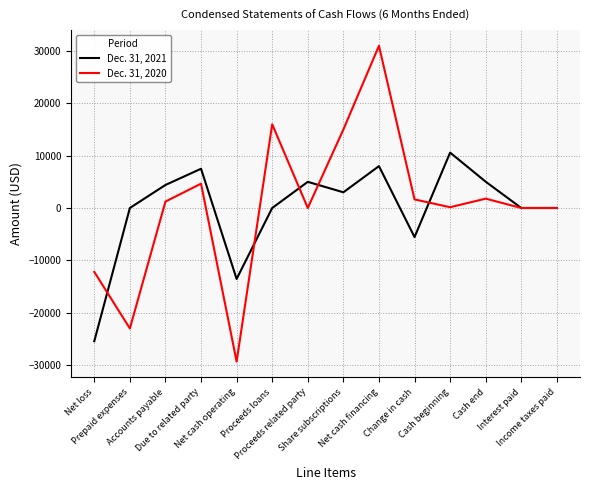

Rank the series at Proceeds related party from highest to lowest value.

Dec. 31, 2021, Dec. 31, 2020